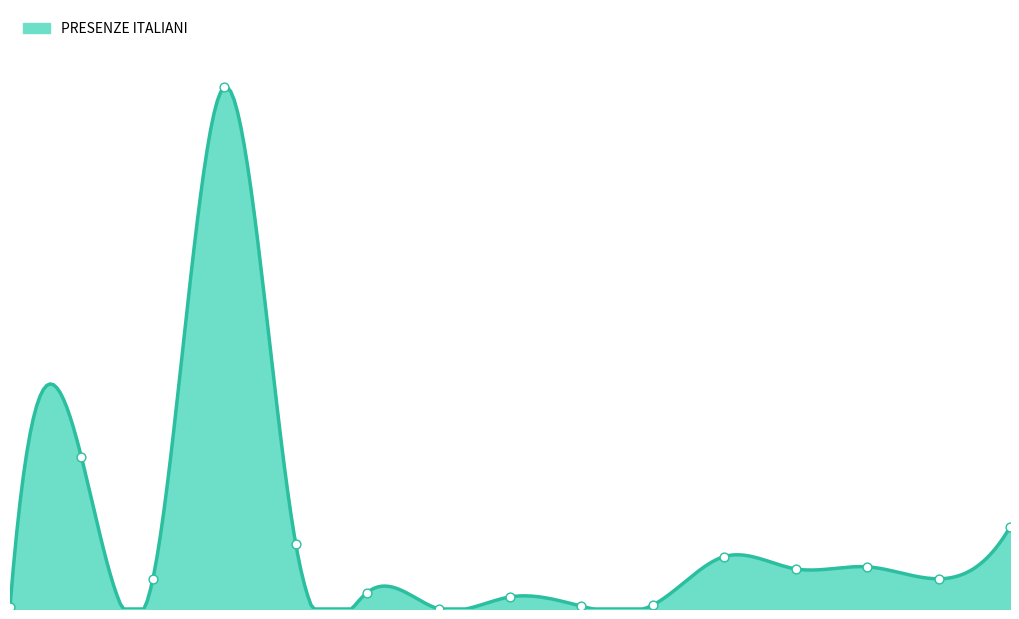

What is the change in value from ACQUAVIVA DELLE FONTI to BARI?

+467420